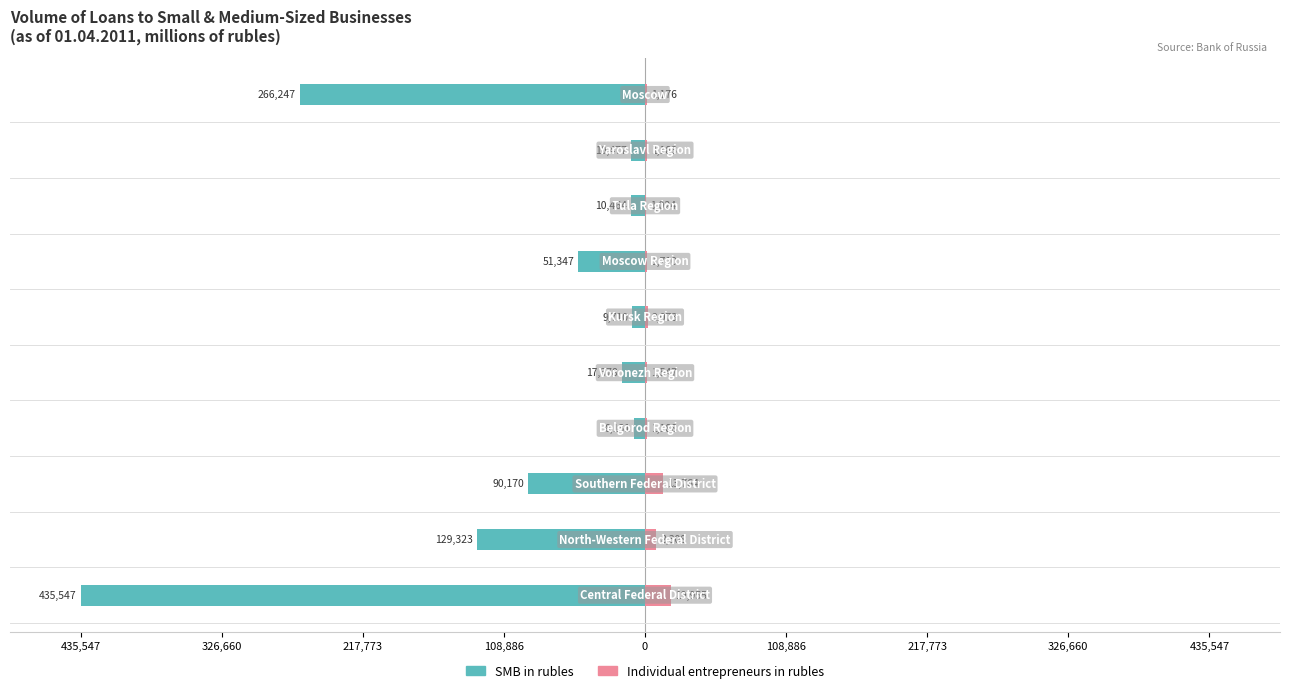

What is the difference between the highest and lowest values at 217,773?

9.5